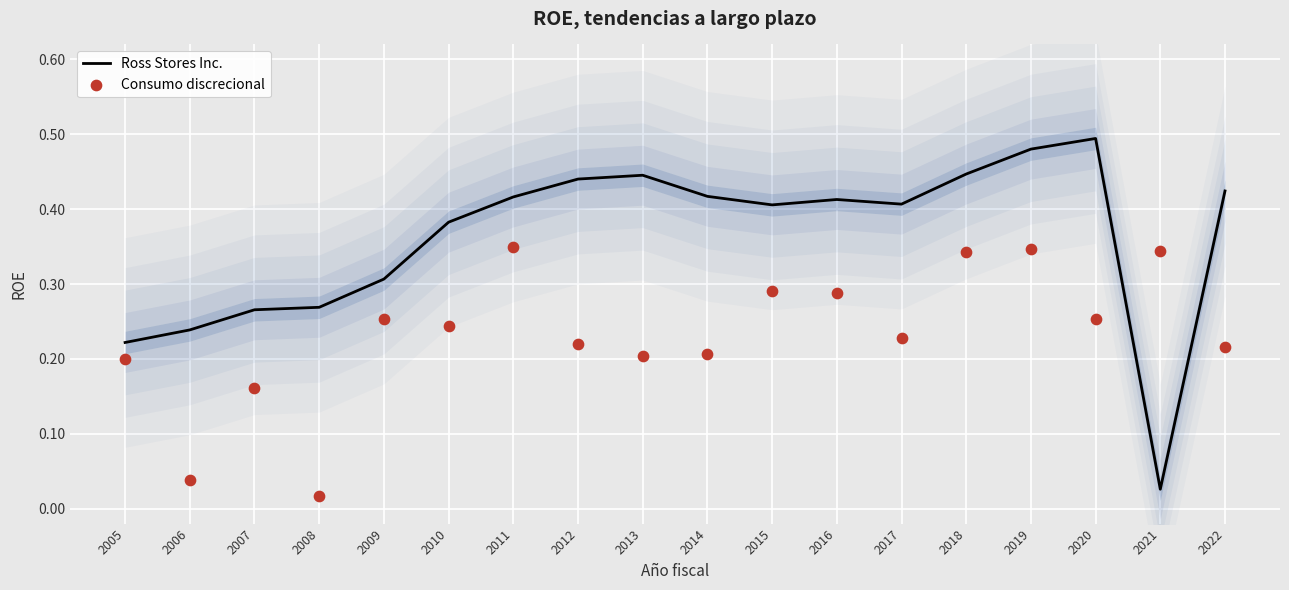

Is the value of Consumo discrecional at 2018 greater than the value of Ross Stores Inc. at 2018?

No